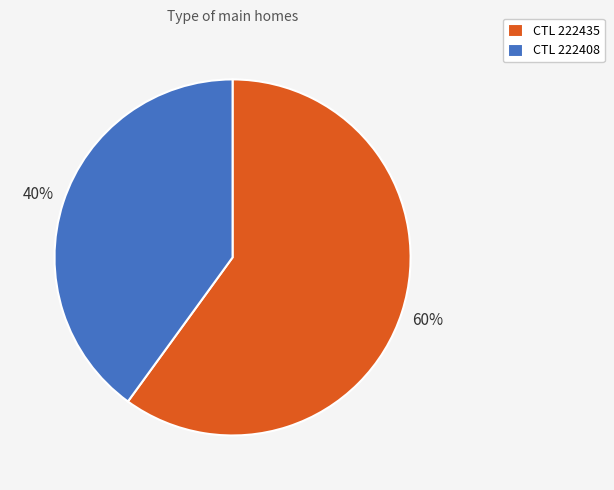

Which slice represents more than half of the pie?

CTL 222435